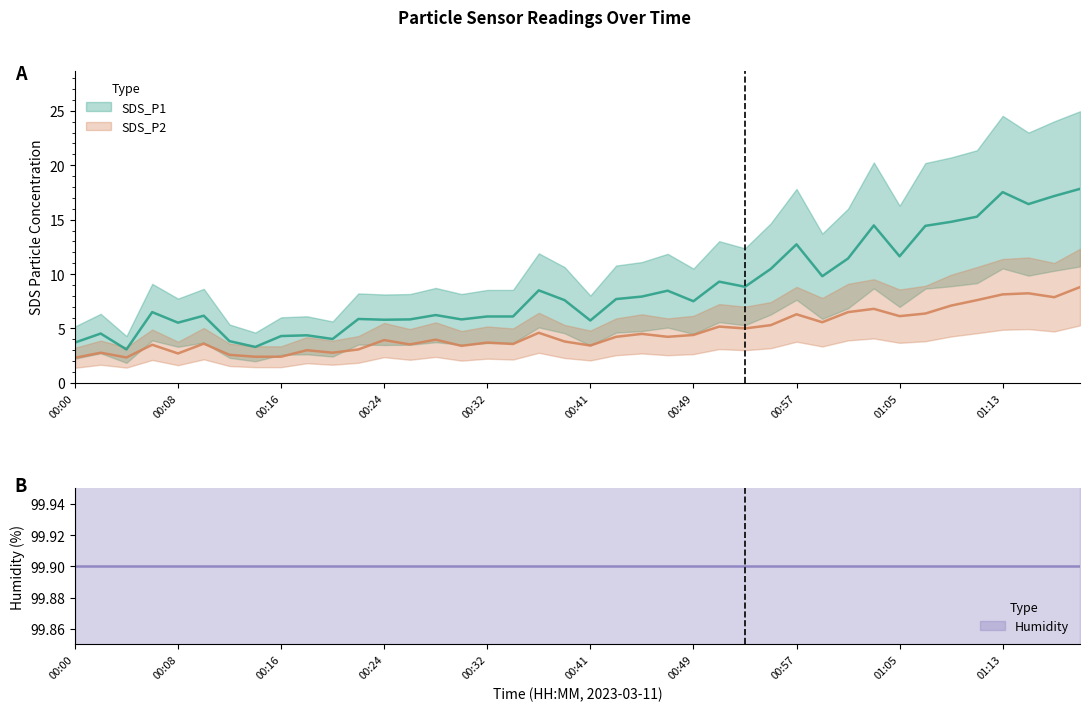

Which series changed the most between 00:34 and 01:01?

SDS_P1